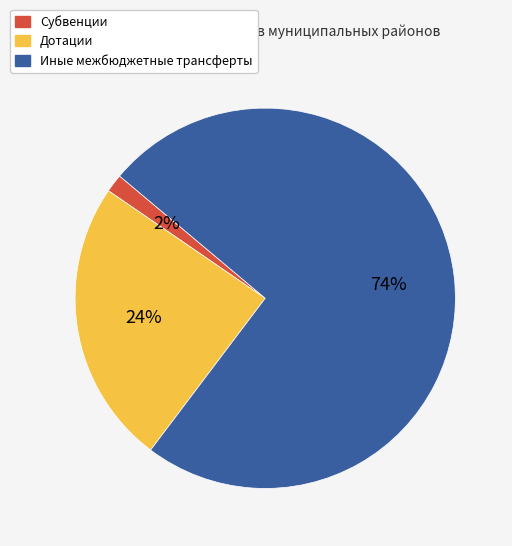

Between Субвенции and Иные межбюджетные трансферты, which is larger?

Иные межбюджетные трансферты